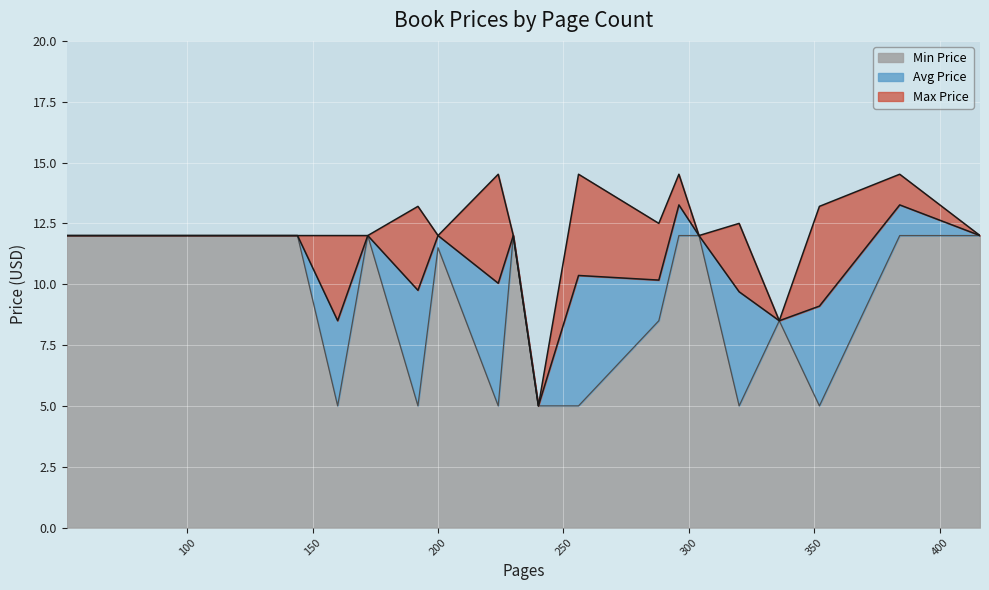

True or false: Avg Price and Min Price cross at least once.

False